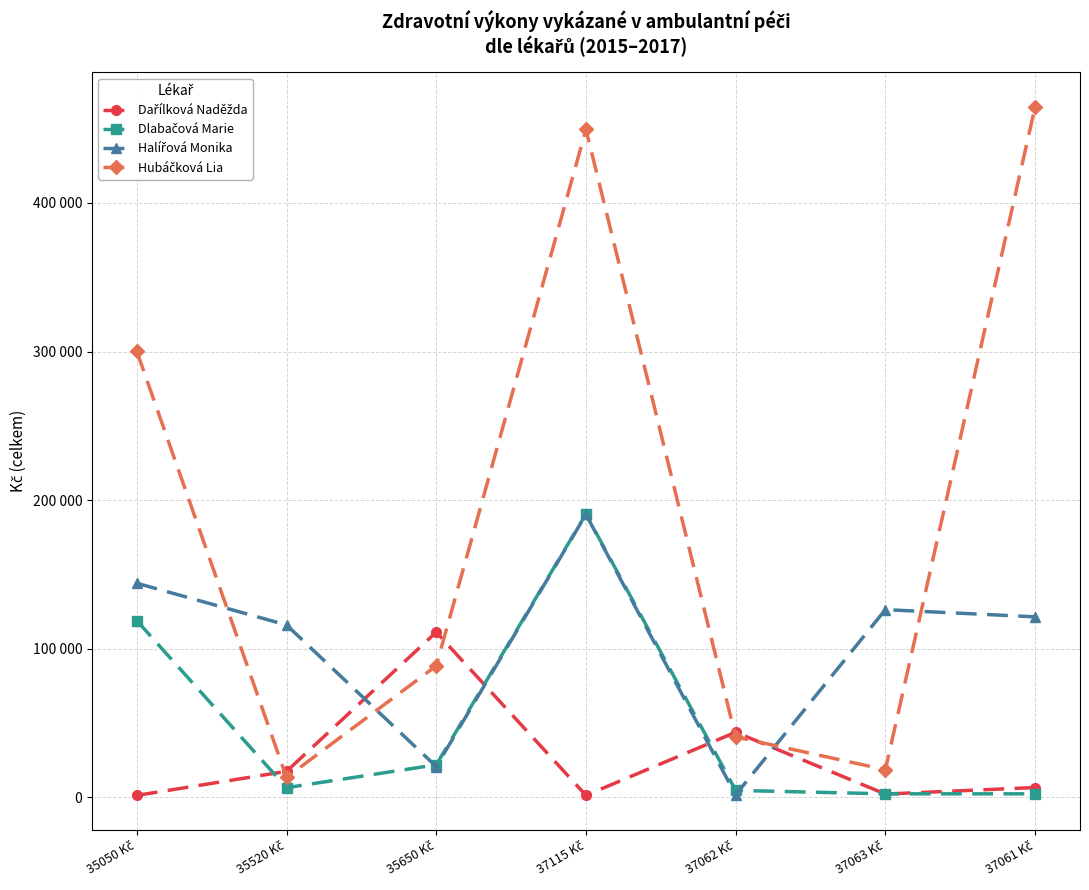

How many intersections are there between Halířová Monika and Hubáčková Lia?

4